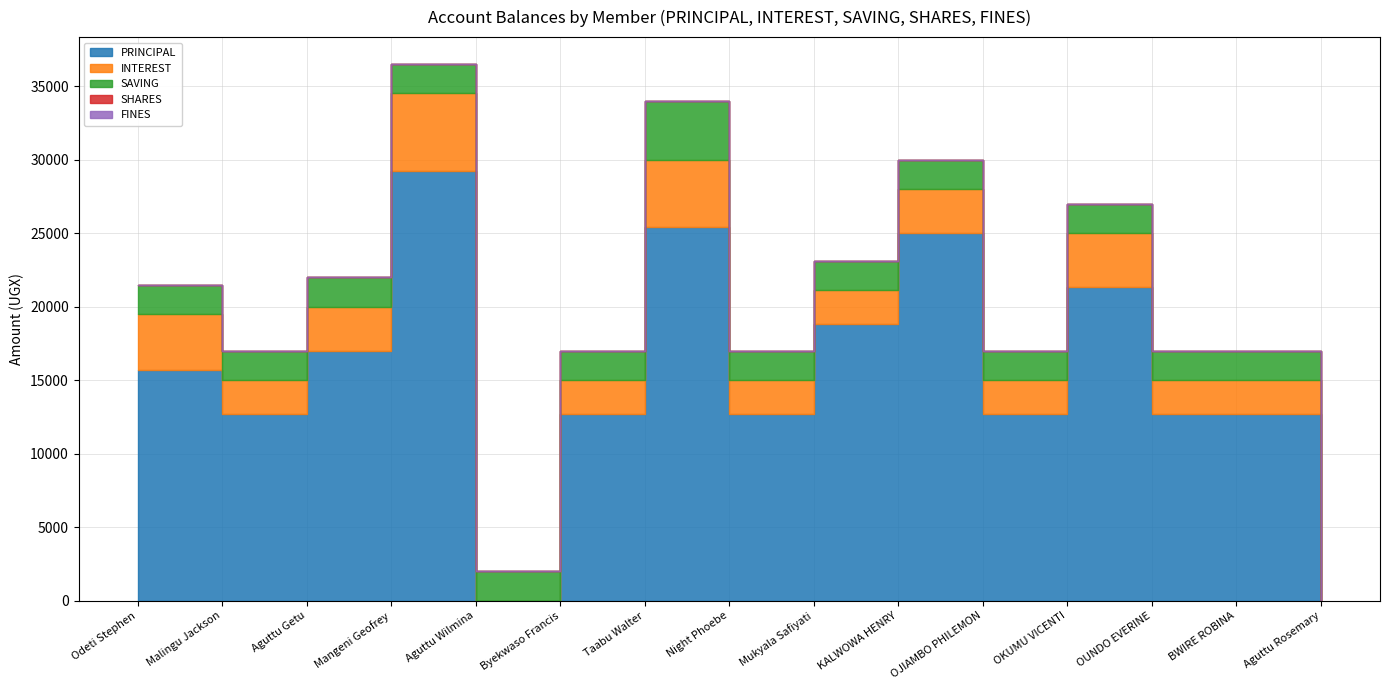

Does the chart display data point markers on the line(s)?

No